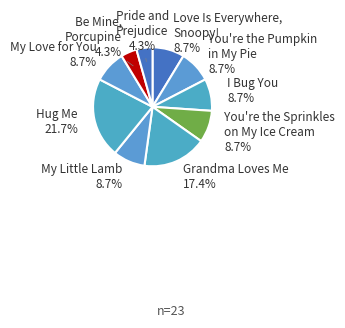

What is the largest slice in the pie chart?

Hug Me